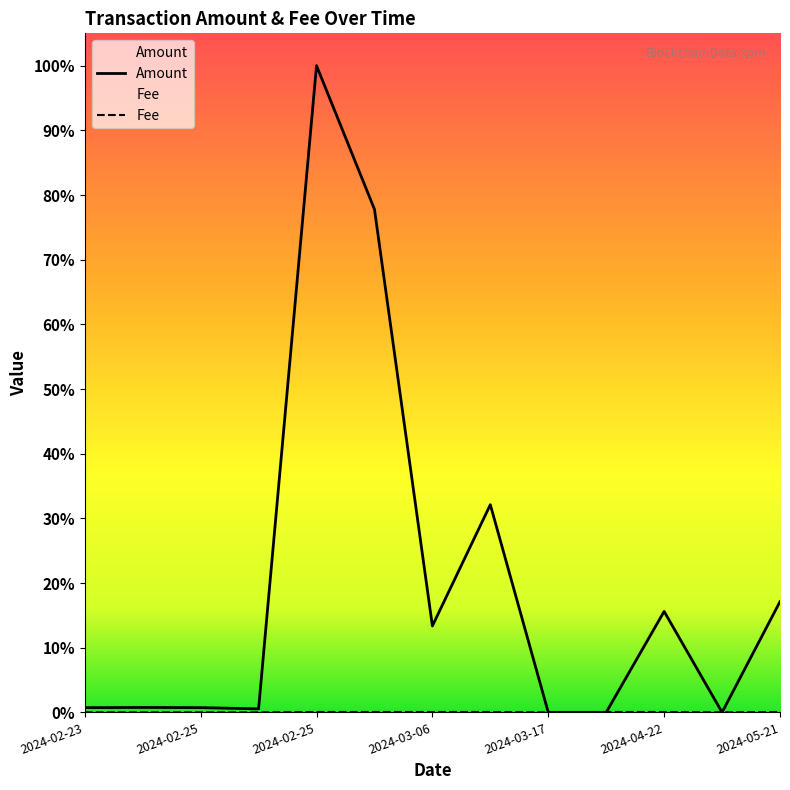

True or false: Amount and Fee intersect in this chart.

True